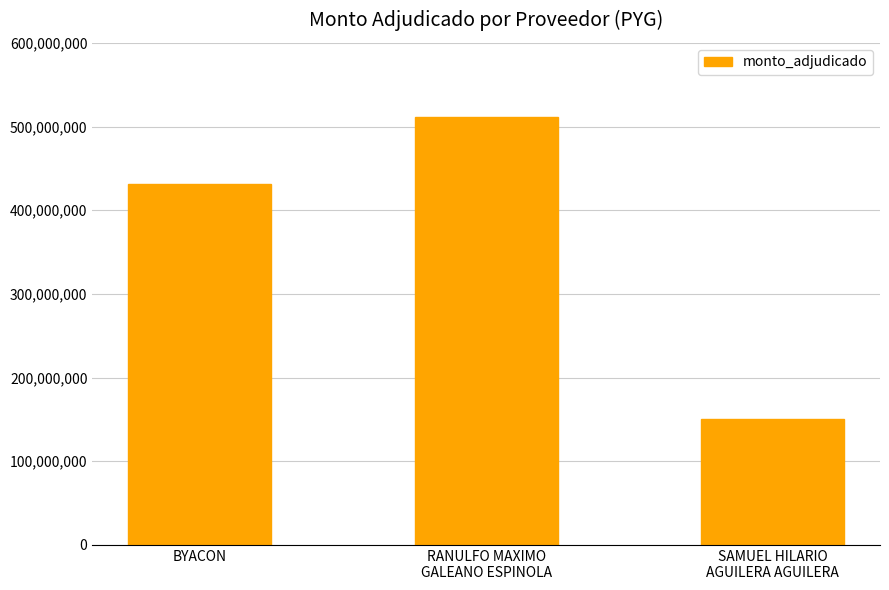

The chart shows a value of 150985890 at SAMUEL HILARIO
AGUILERA AGUILERA. True or false?

True